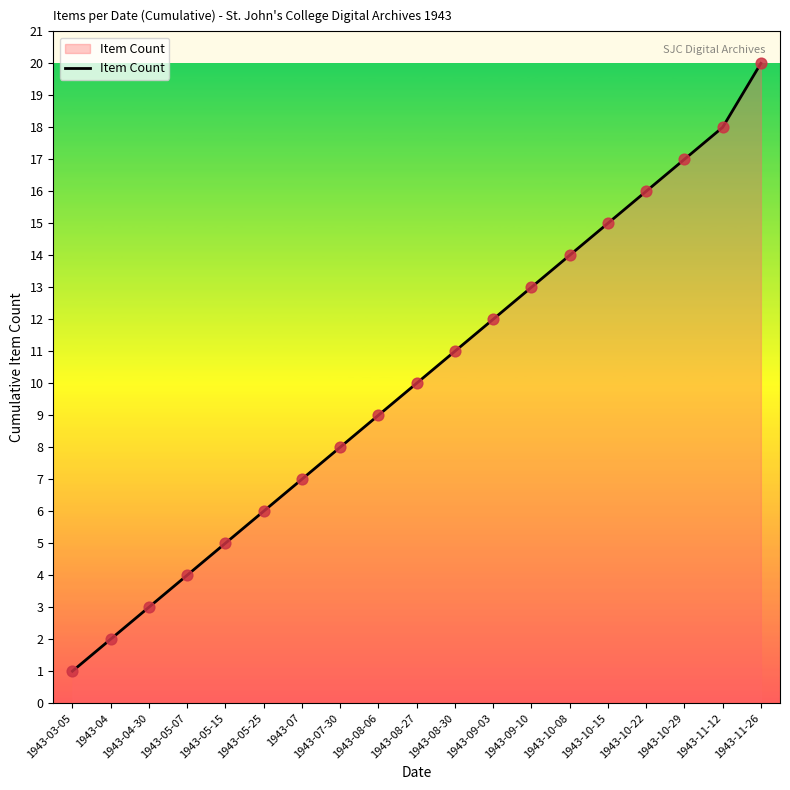

What is the ratio of the value at 1943-07-30 to the value at 1943-09-03?

0.7